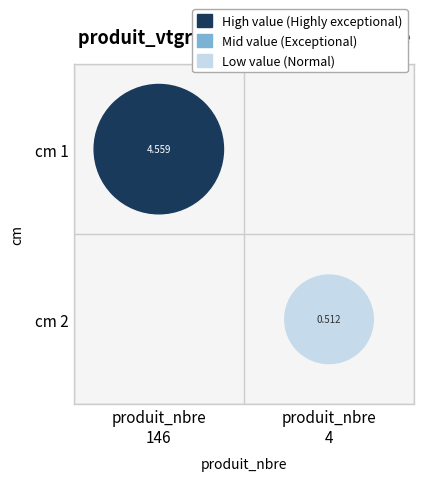

The 2 series shows 0.5 at 4. True or false?

True